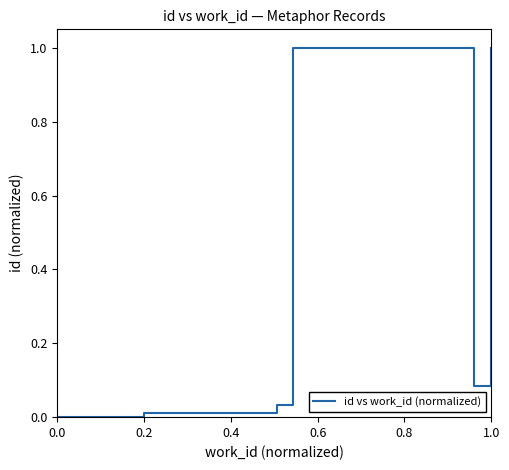

How many data points does each series have?

12